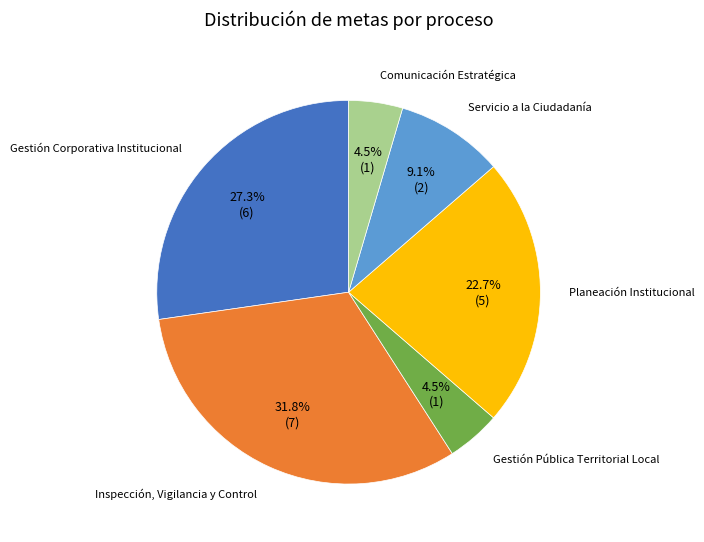

Approximately how many times larger is the value at Planeación Institucional compared to Comunicación Estratégica?

5.0